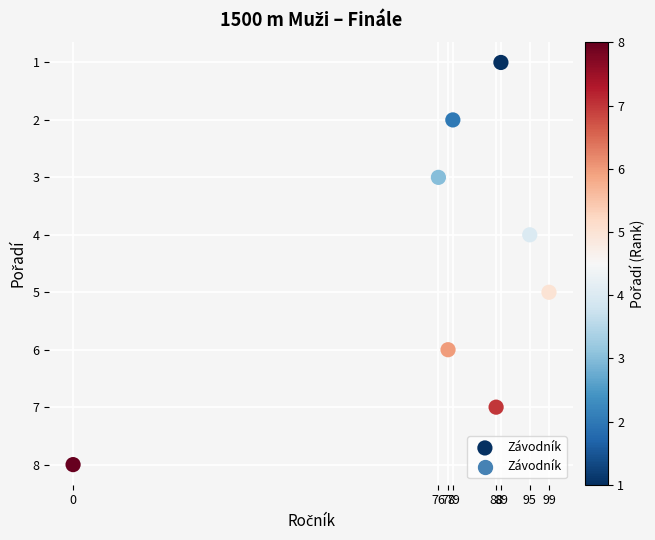

What is the range of Y values (max minus min)?

7